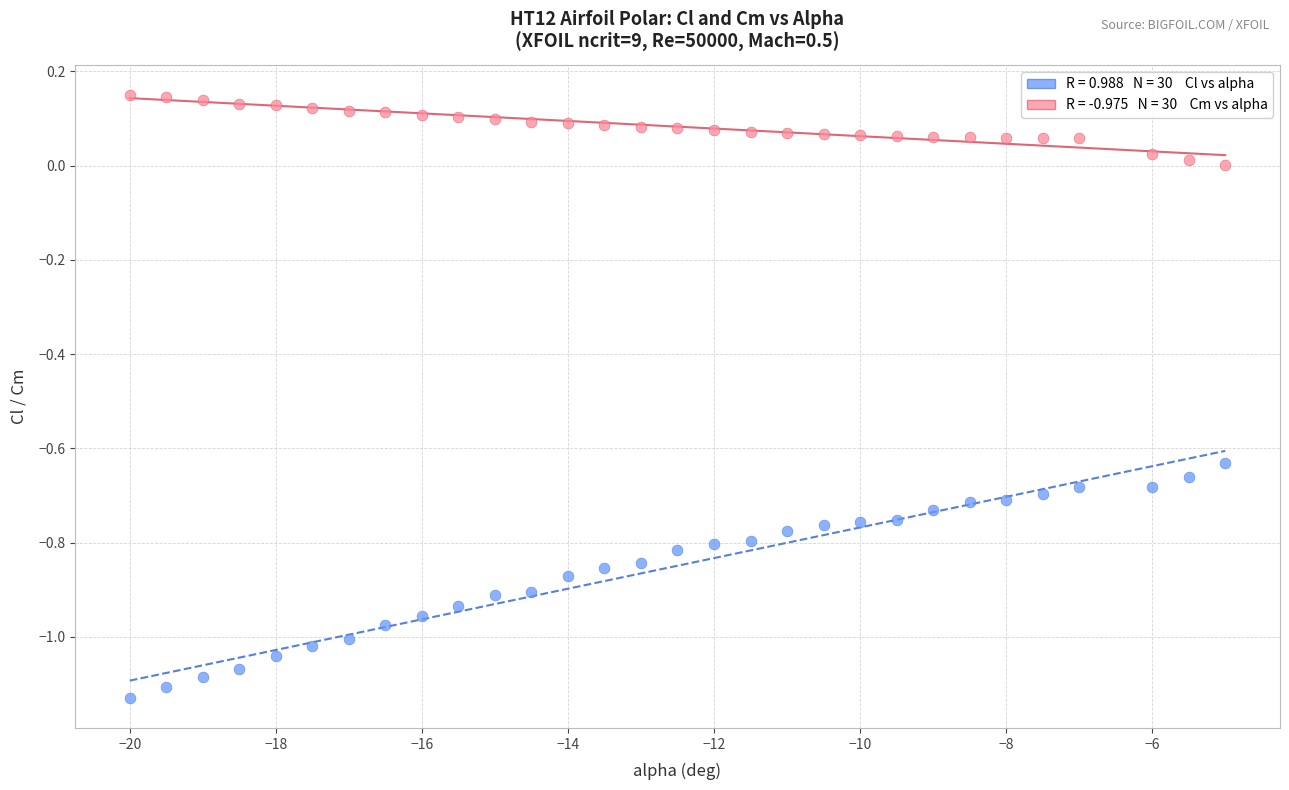

Across all data points, what is the range of X values (max minus min)?

15.0